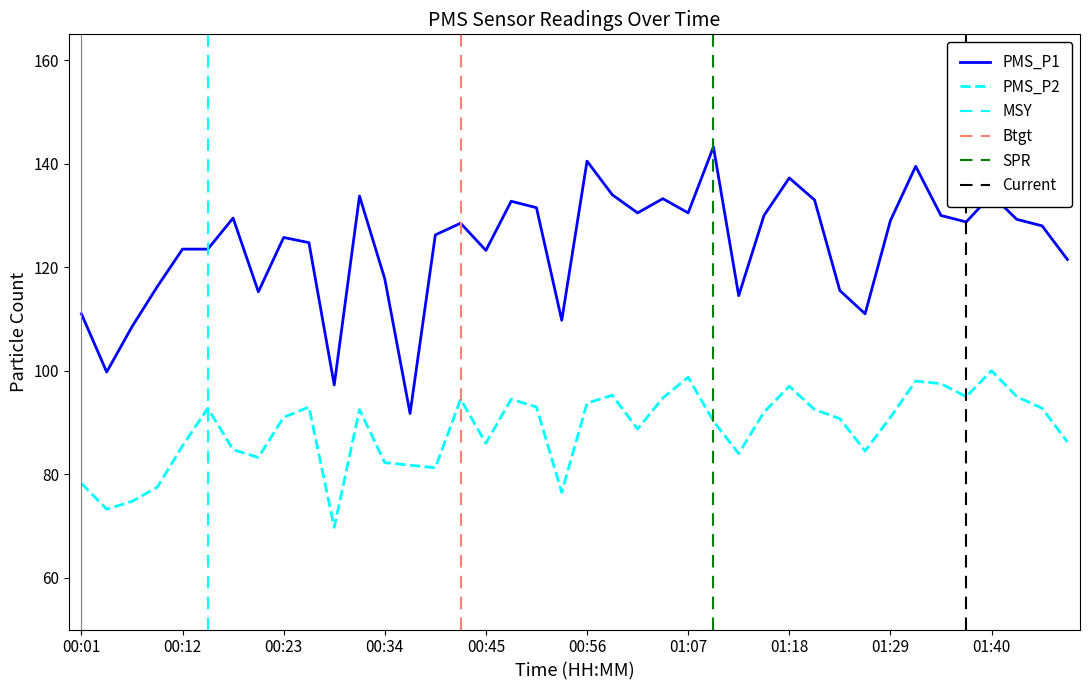

Is the value of PMS_P2 at 00:31 greater than the value of PMS_P1 at 01:34?

No